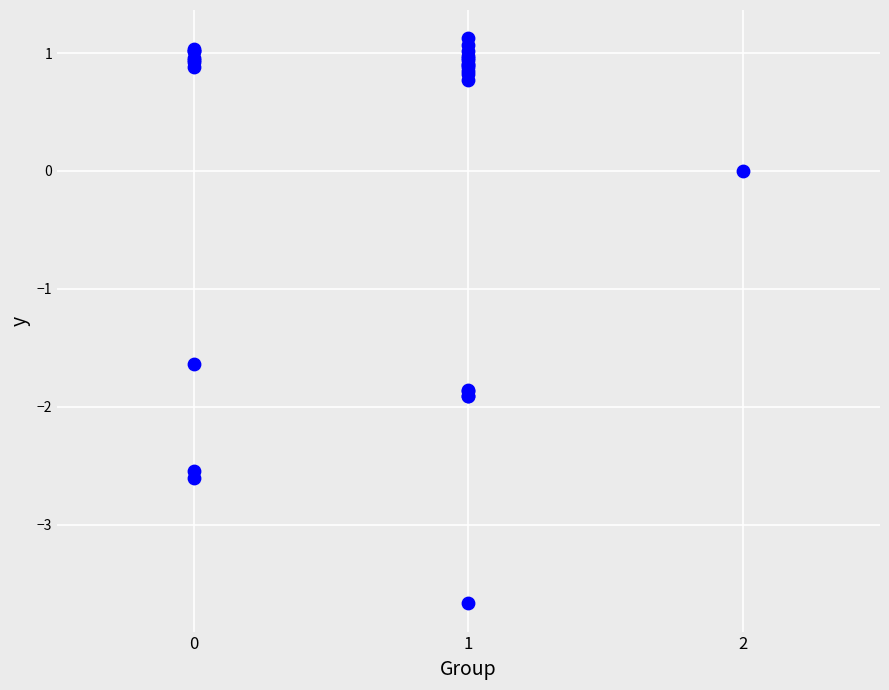

What Y value in the scatter plot is closest to -1?

-1.6